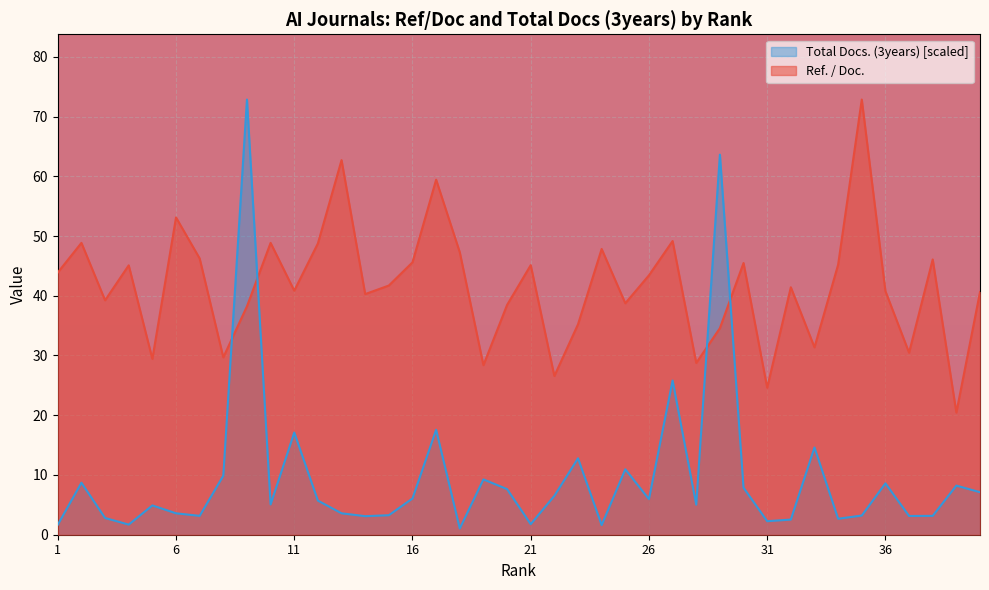

What is the average value of the Ref. / Doc. series?

41.6